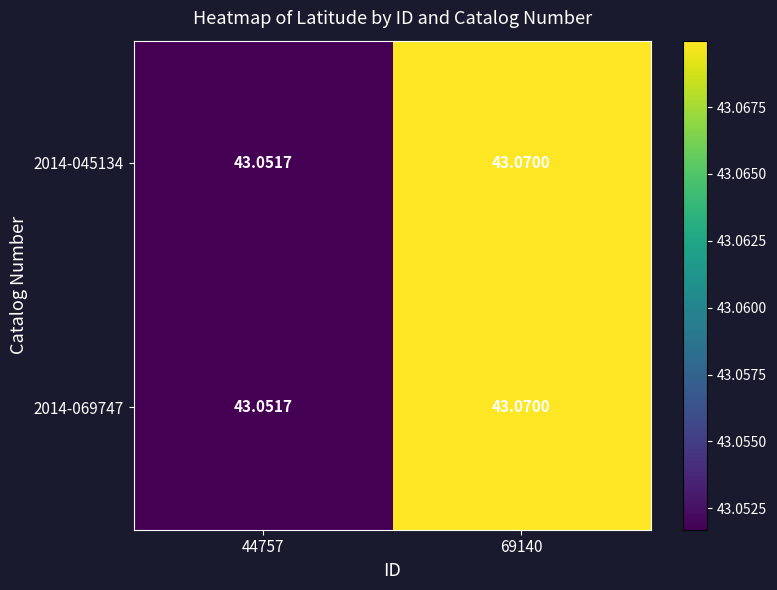

How many data points does each series have?

2